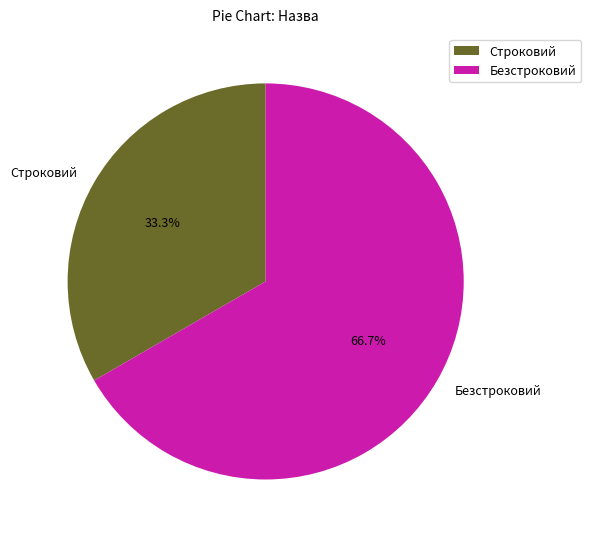

To the nearest percent, what is the difference between the largest and smallest slice percentages?

33%